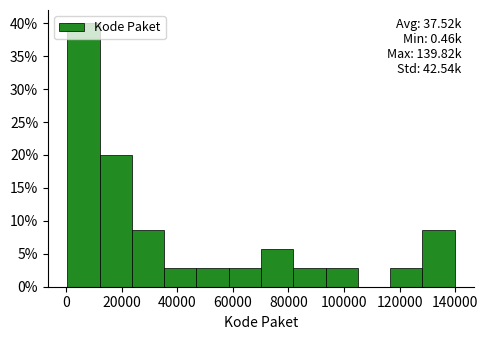

Which range on the x-axis has the tallest bar?

0 to 12000